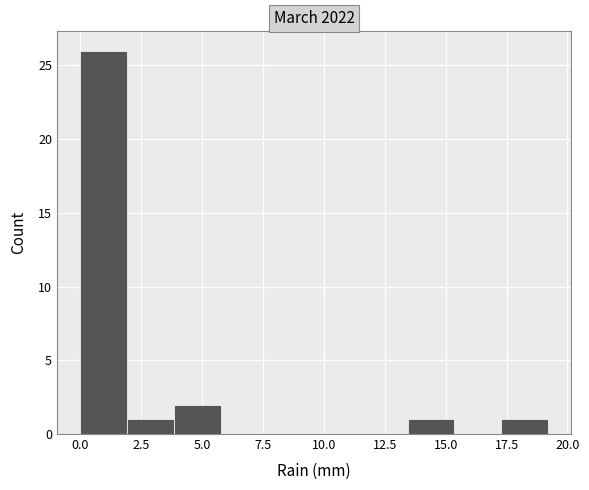

Read against the x-axis, roughly where is the centre of the tallest bar?

1.0